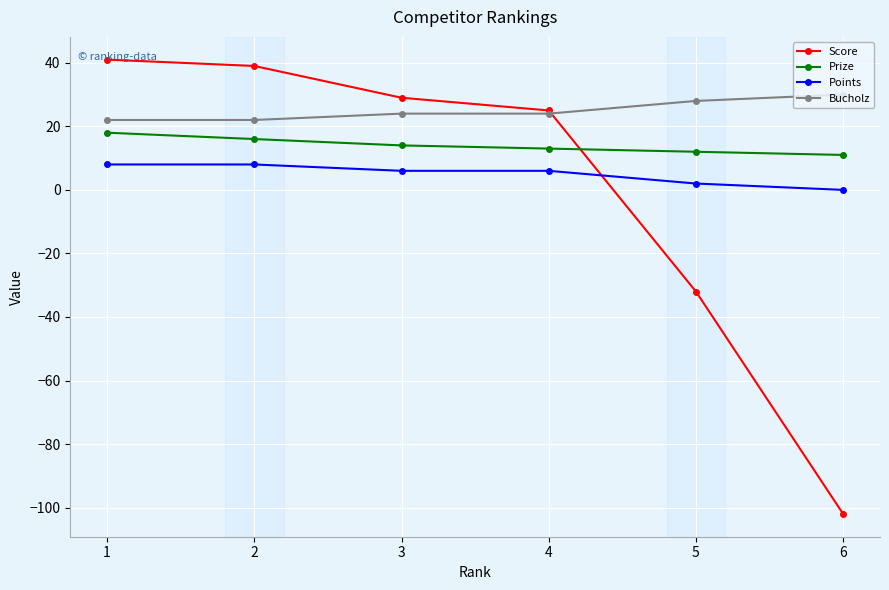

How many lines are shown in the chart?

4